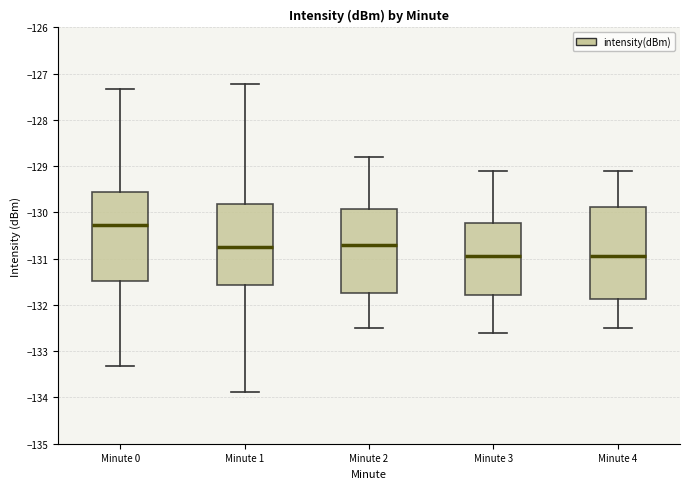

Reading left to right, transcribe this box plot: for each box, give where its median line is, the range the box spans, and where its two whiskers end, as read against the y-axis. The values are not printed on the chart, so give them approximately, as read against the axis.

Minute 0: median -130.3, box -131.5 to -129.6, whiskers -133.3 to -127.3
Minute 1: median -130.7, box -131.6 to -129.8, whiskers -133.9 to -127.2
Minute 2: median -130.7, box -131.7 to -129.9, whiskers -132.5 to -128.8
Minute 3: median -130.9, box -131.8 to -130.2, whiskers -132.6 to -129.1
Minute 4: median -130.9, box -131.9 to -129.9, whiskers -132.5 to -129.1